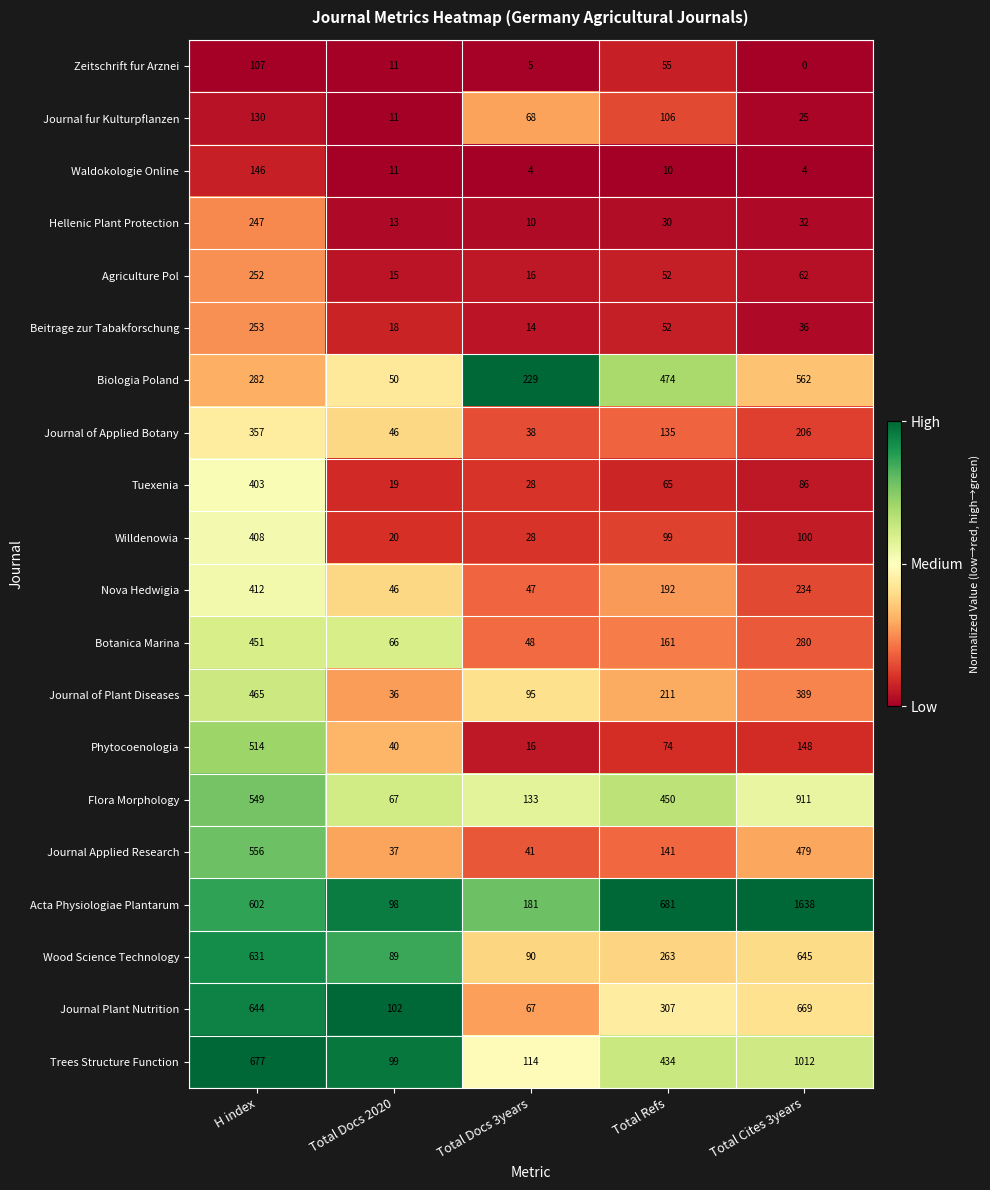

At how many categories does at least one series exceed 0?

5